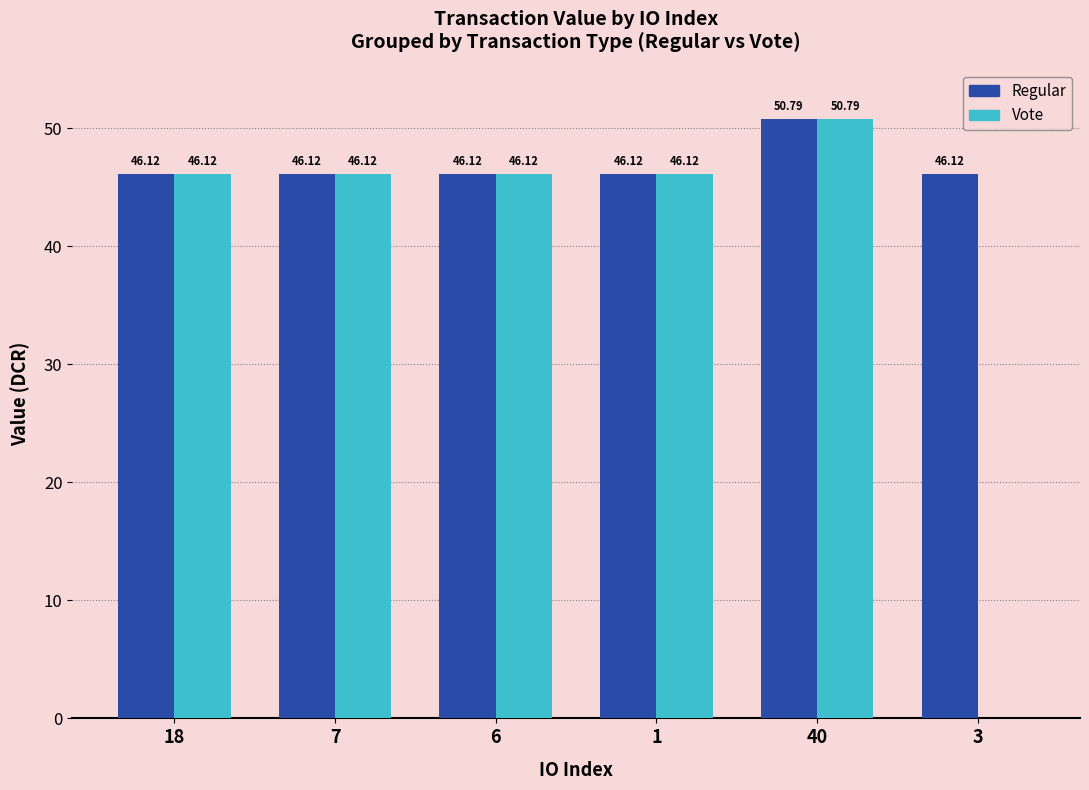

Which series has the largest total across all categories?

Regular